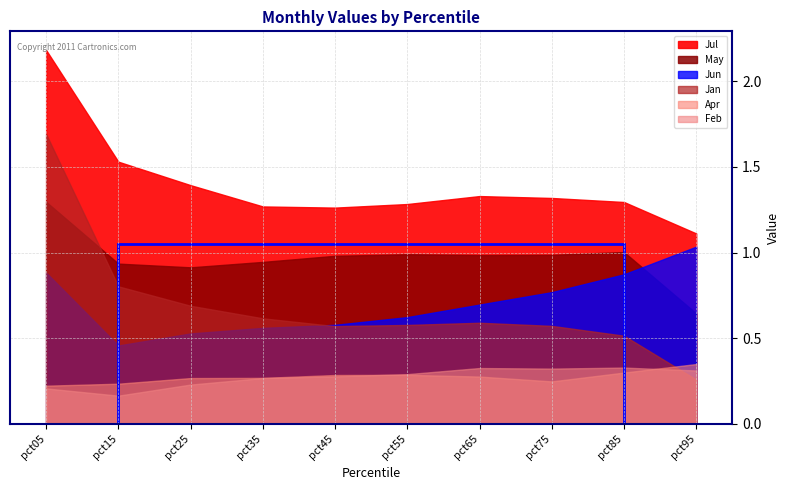

Between pct45 and pct75, which series saw the biggest shift?

Jun